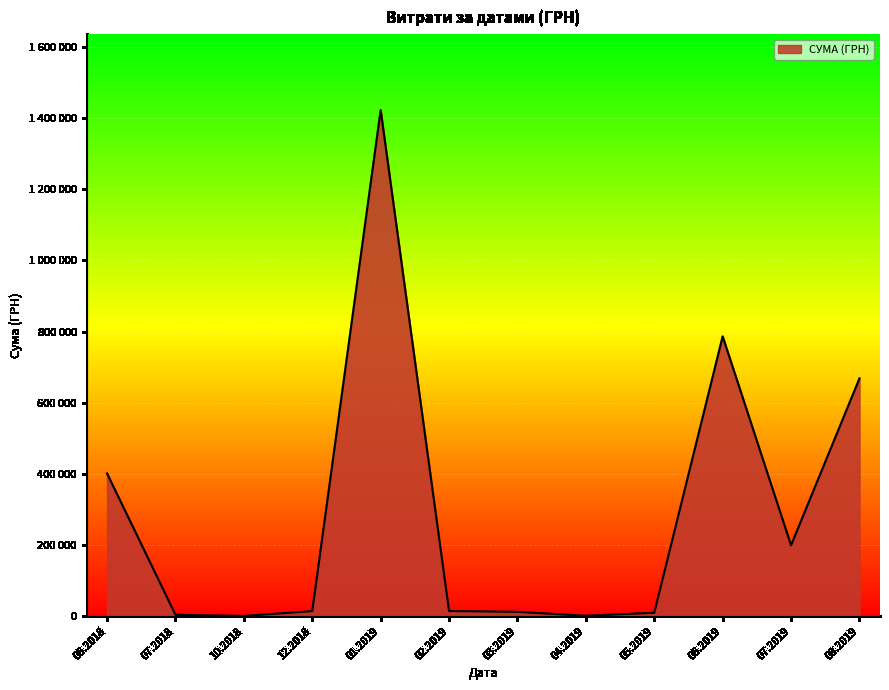

Is this an area chart (filled region under the line)?

Yes